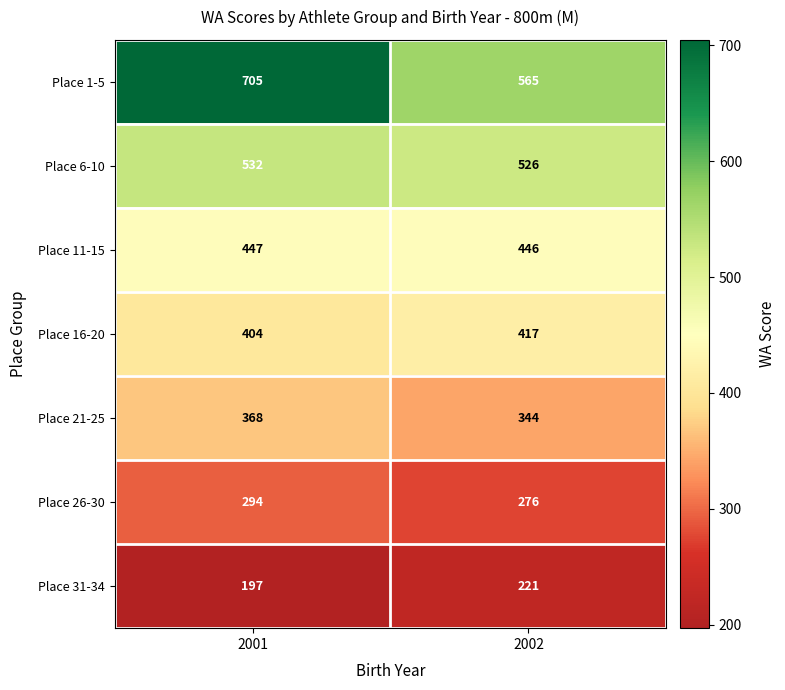

Reading left to right, transcribe all the data shown in this chart.

Place 1-5: 705	565
Place 6-10: 532	526
Place 11-15: 447	446
Place 16-20: 404	417
Place 21-25: 368	344
Place 26-30: 294	276
Place 31-34: 197	221